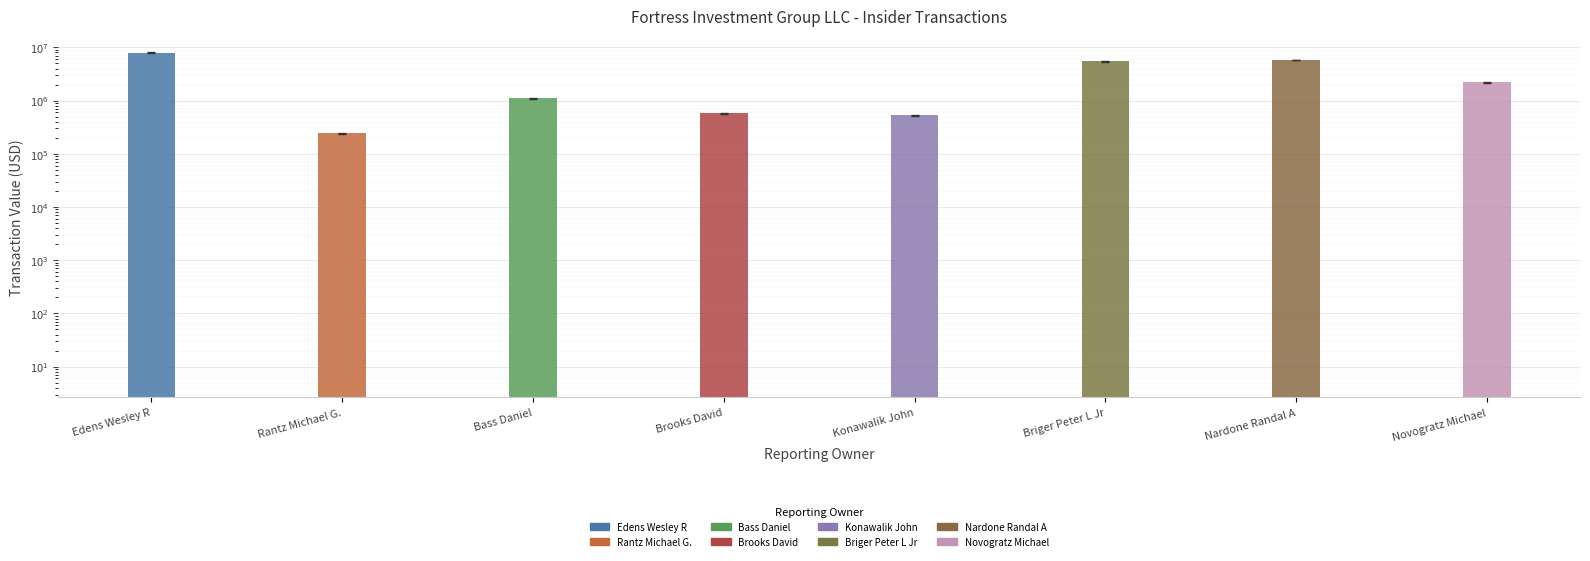

What is the value of the 8th bar from the left?

2219563